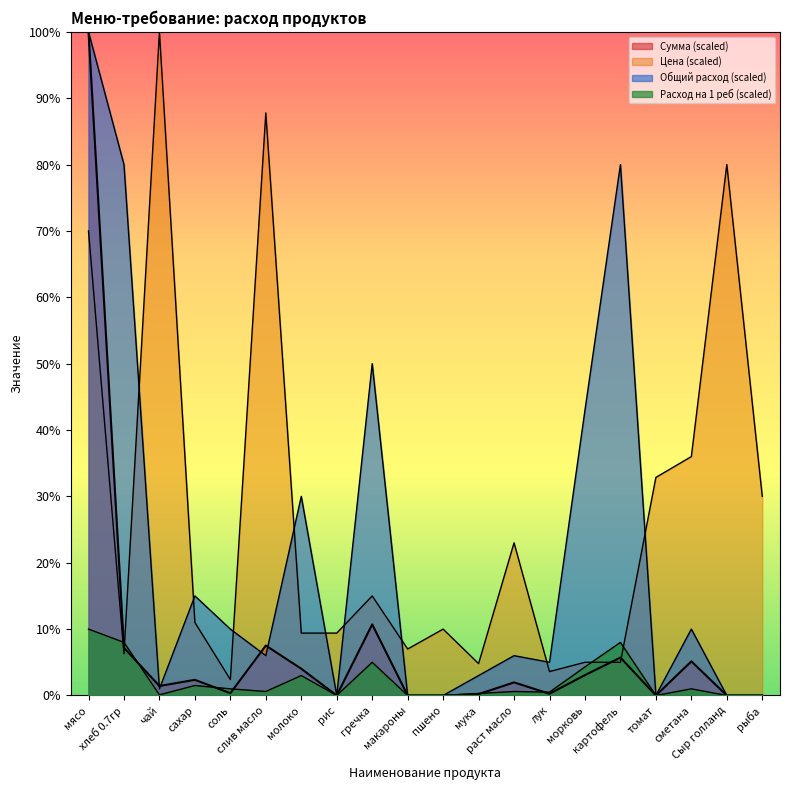

What is the average value of the Сумма series?

7.5